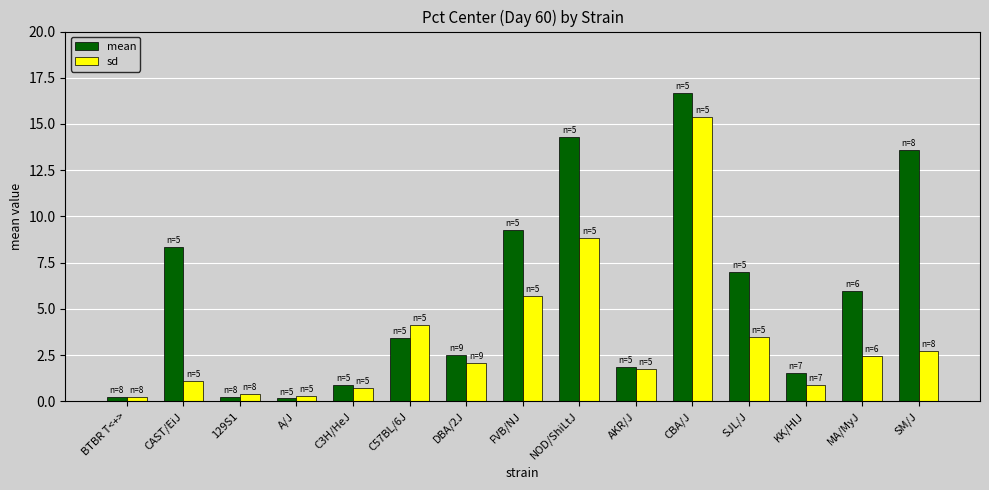

What value does the mean series have at AKR/J?

1.8